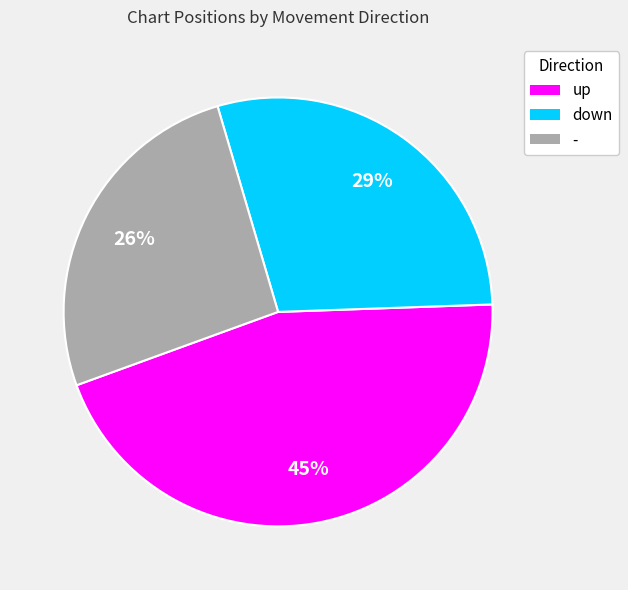

Does any single category account for the majority?

No